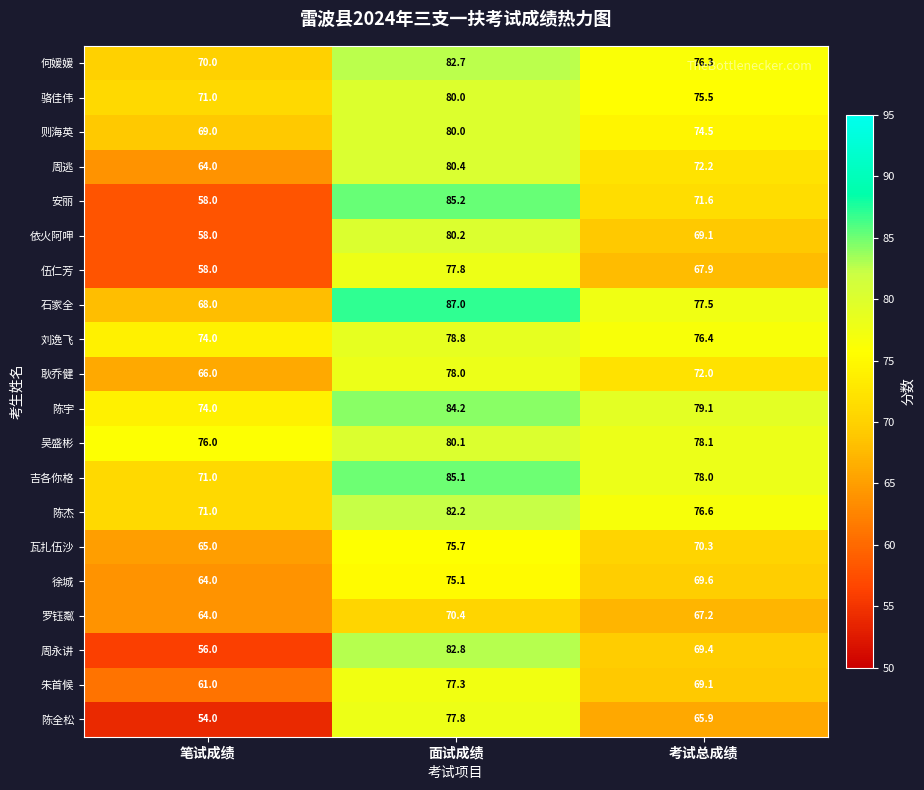

At which category is the sum across all series the highest?

面试成绩